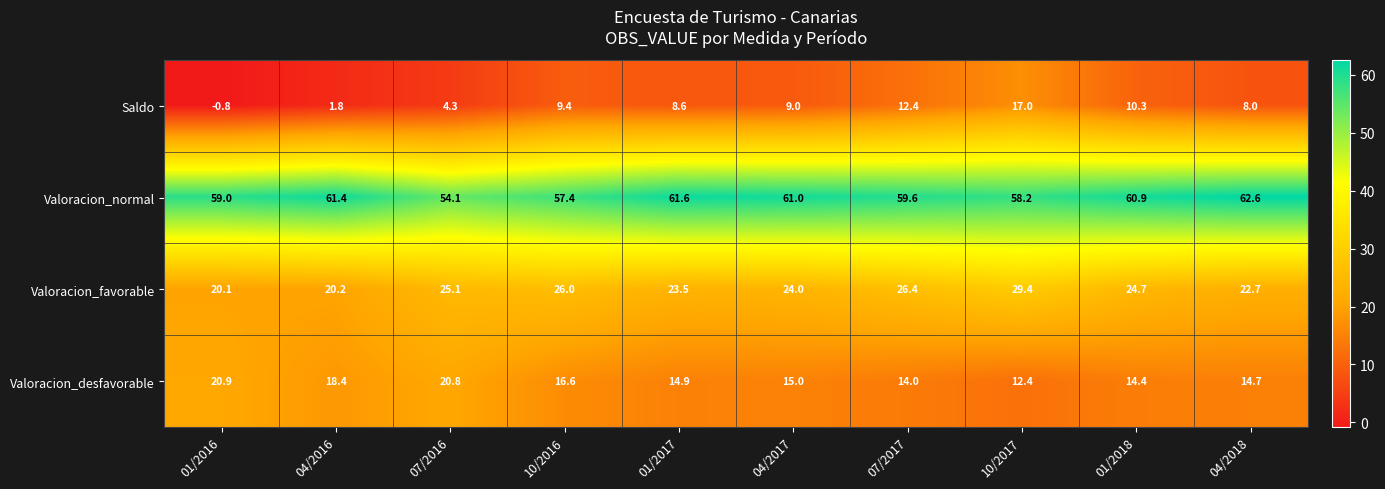

How many data points does each series have?

10